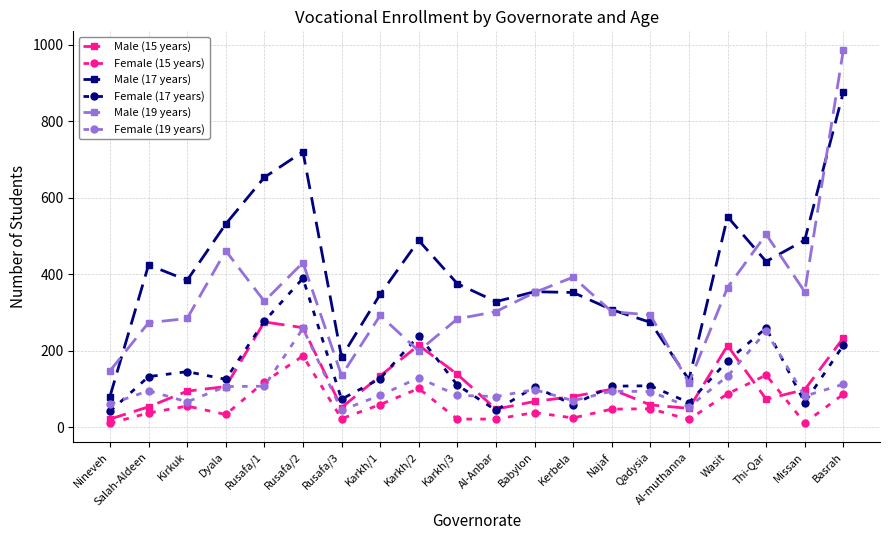

What is the value of the Male (17 years) point at the 14th from the left?

307